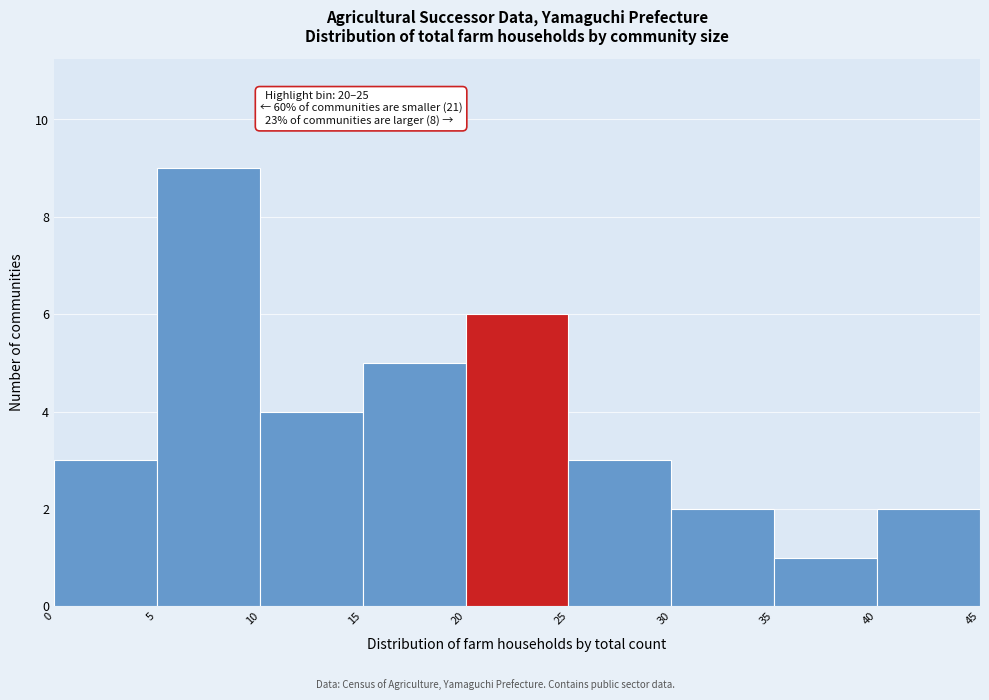

Which range on the x-axis has the tallest bar?

5 to 10